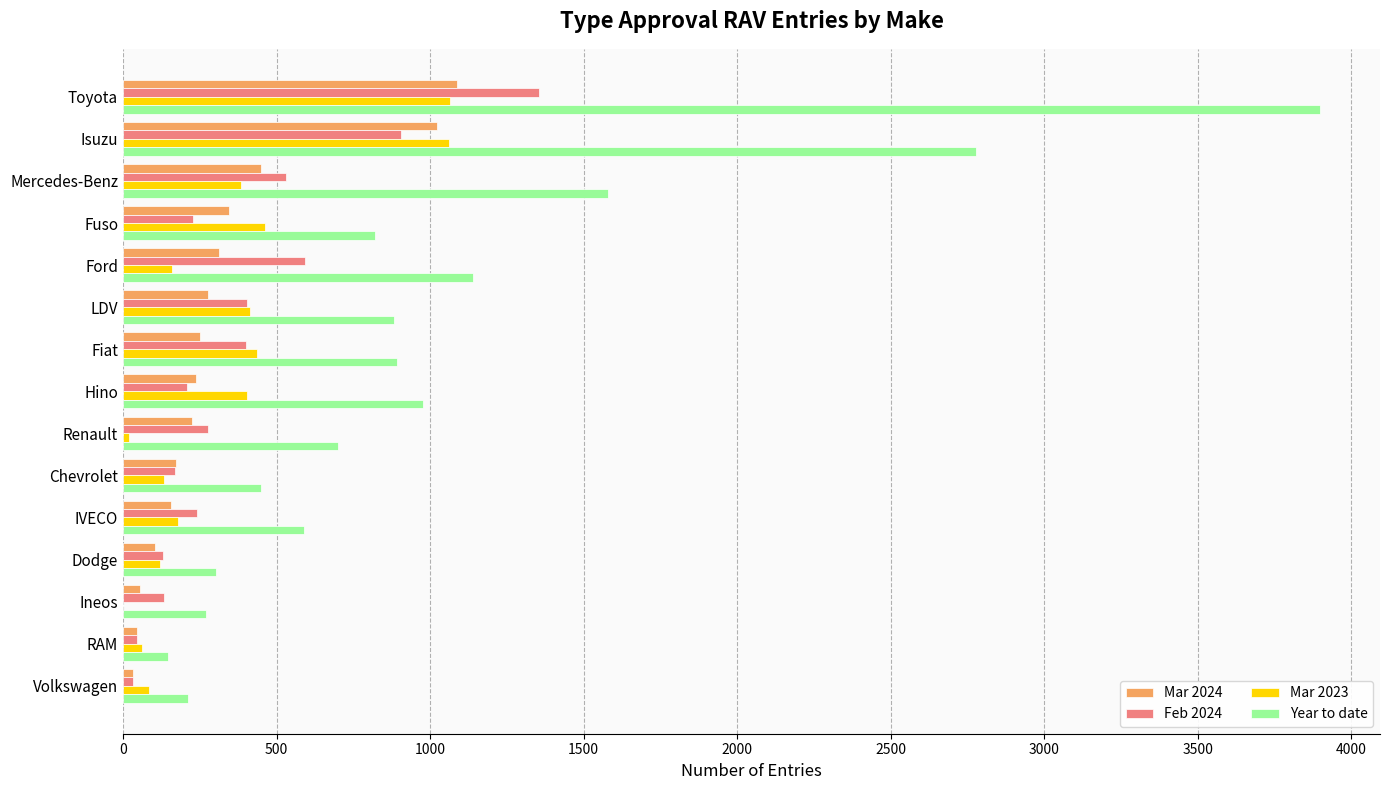

Is it true that Mar 2024 equals 251 at Fiat?

True